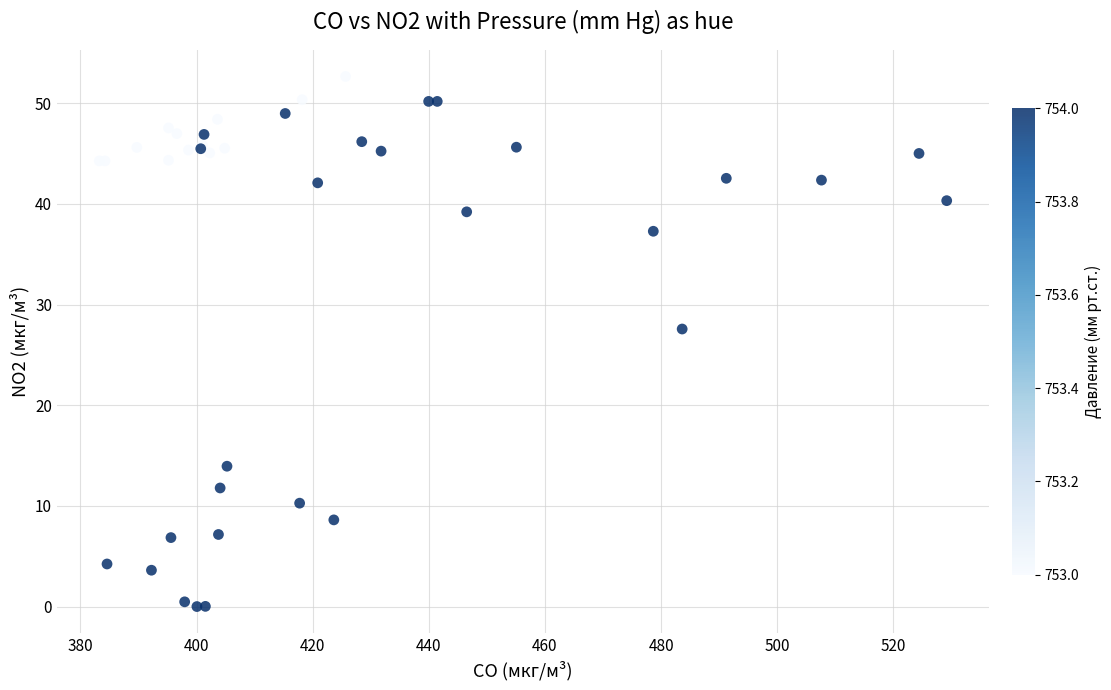

What Y value in the scatter plot is closest to 26?

27.6